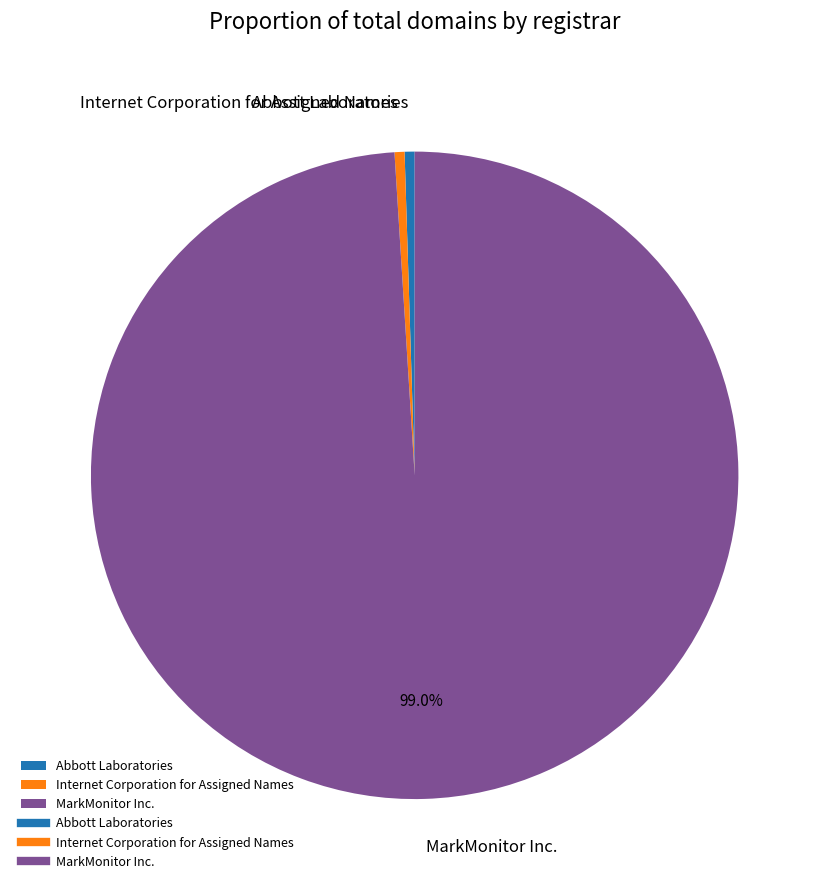

Which category accounts for the majority?

MarkMonitor Inc.